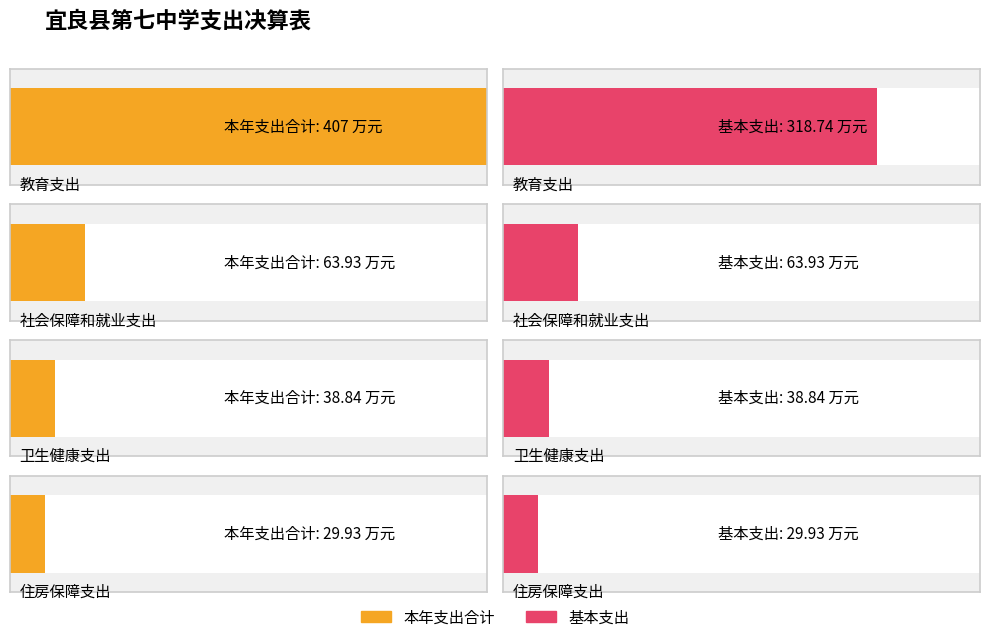

At which label does 本年支出合计 reach its minimum?

住房保障支出